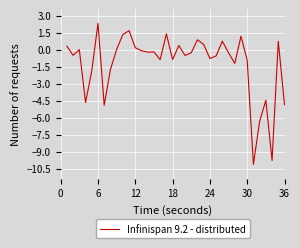

How many lines are shown in the chart?

1